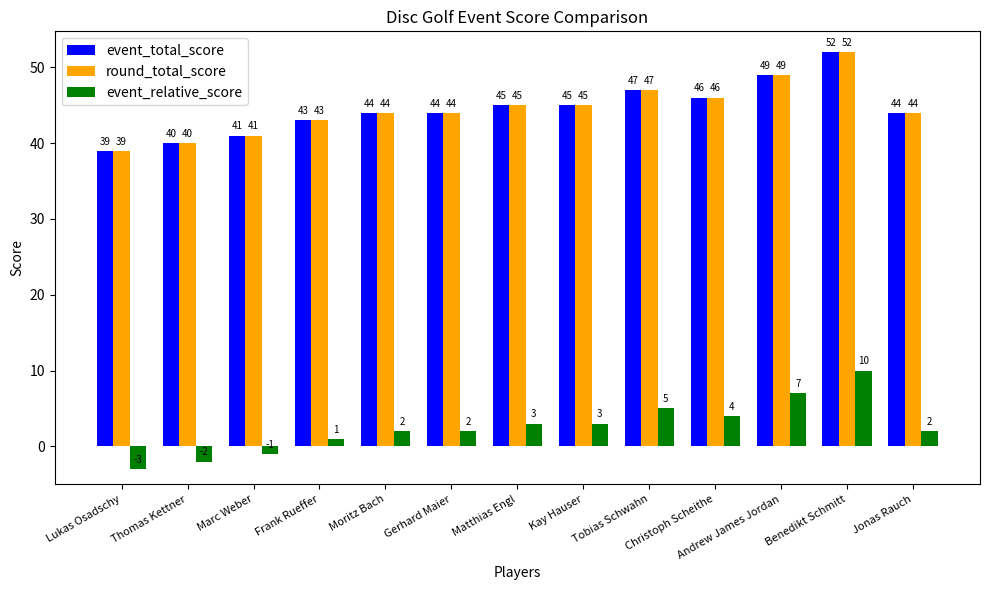

Reading left to right, list all the values displayed in this chart.

event_total_score: 39	40	41	43	44	44	45	45	47	46	49	52	44
round_total_score: 39	40	41	43	44	44	45	45	47	46	49	52	44
event_relative_score: -3	-2	-1	1	2	2	3	3	5	4	7	10	2